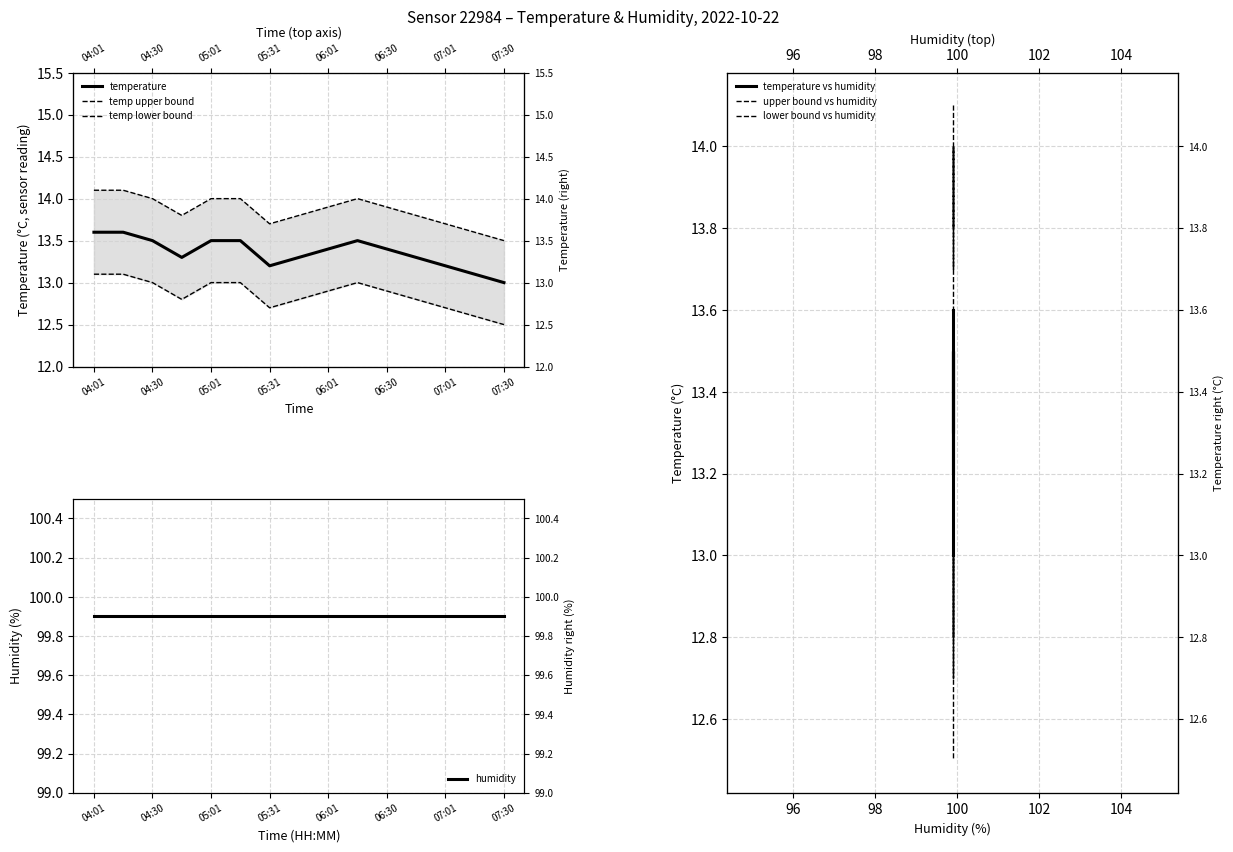

How many points are lower than both their immediate neighbors (excluding endpoints)?

2